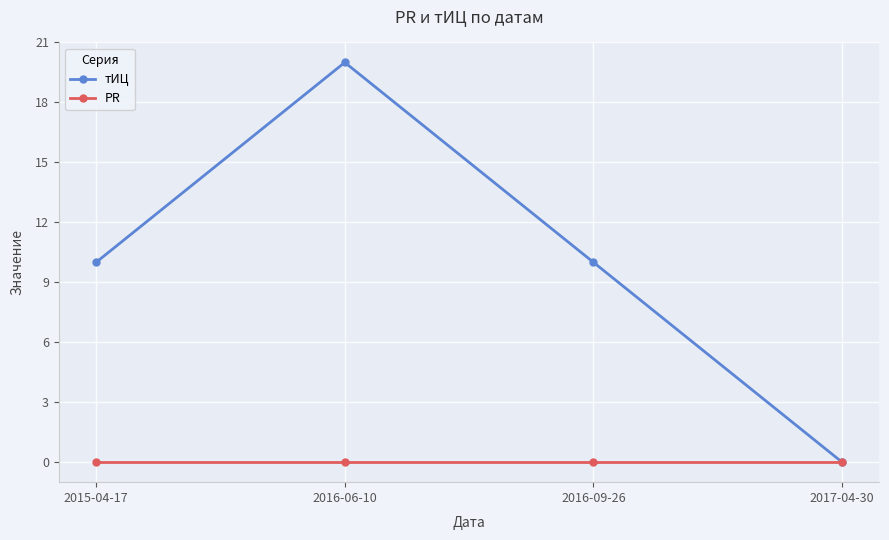

What is the difference between the highest and lowest values at 2016-06-10?

20